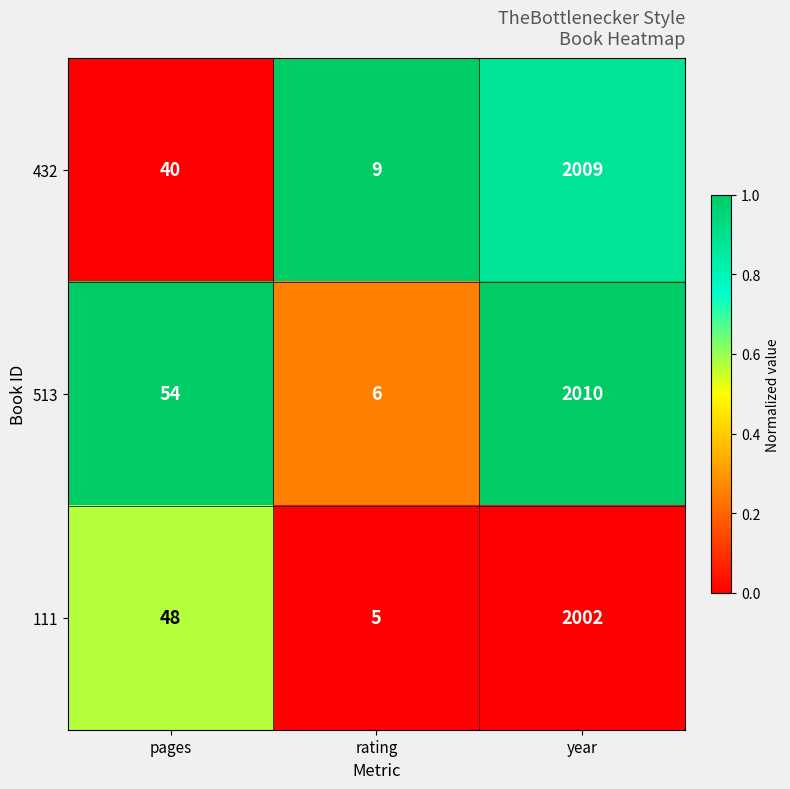

Reading left to right, transcribe all the data shown in this chart.

432: pages=40	rating=9	year=2009
513: pages=54	rating=6	year=2010
111: pages=48	rating=5	year=2002